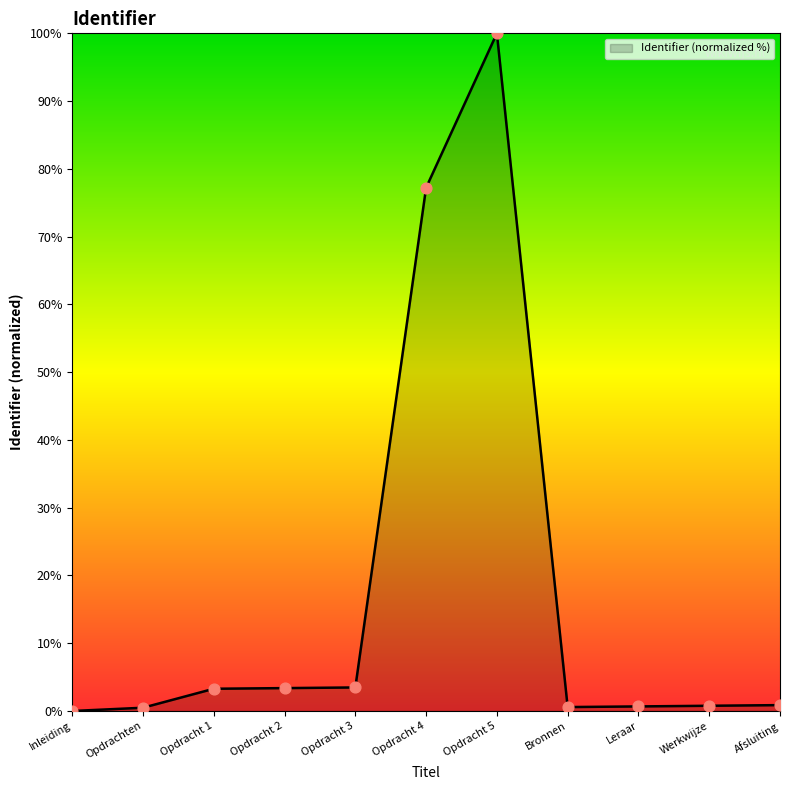

What is the change in value from Opdracht 5 to Leraar?

-99.3